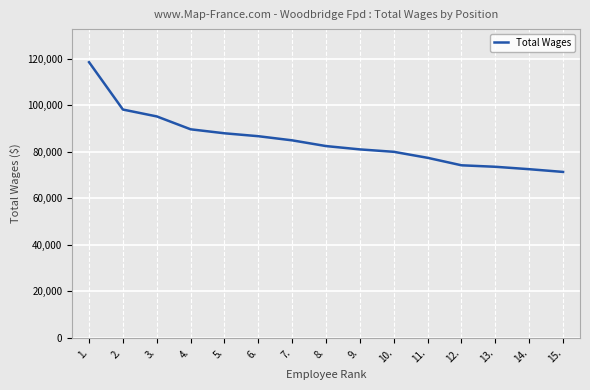

Between 4. and 3., which is larger?

3.